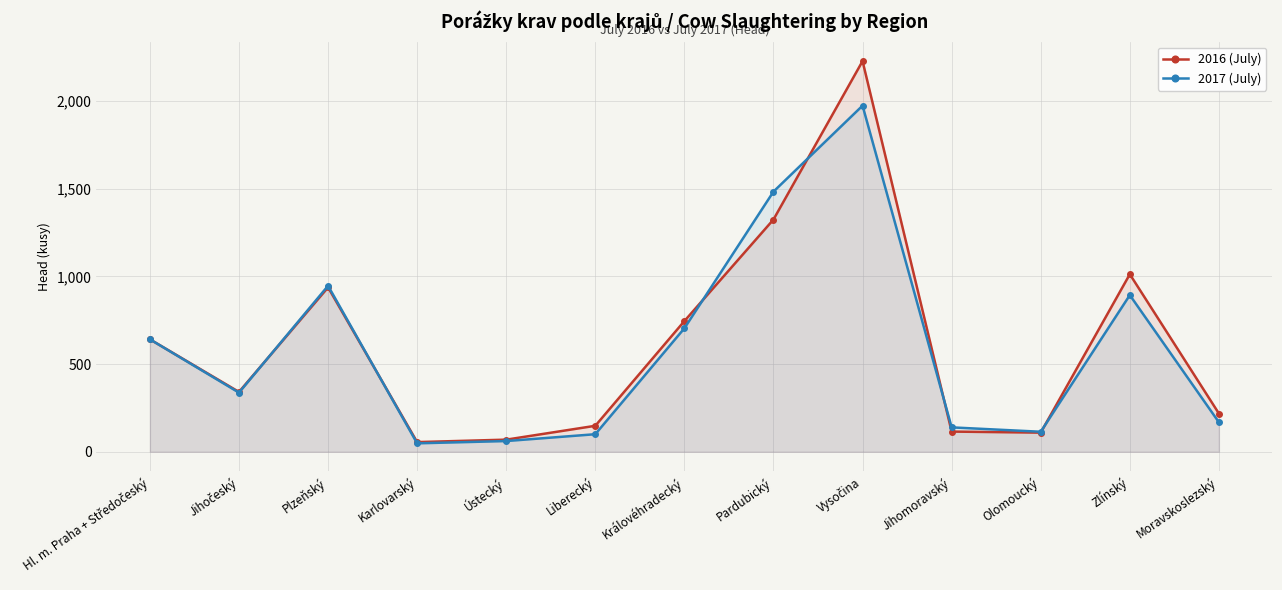

List the labels in order of 2017 (July) value, largest first.

Vysočina, Pardubický, Plzeňský, Zlínský, Královéhradecký, Hl. m. Praha + Středočeský, Jihočeský, Moravskoslezský, Jihomoravský, Olomoucký, Liberecký, Ústecký, Karlovarský